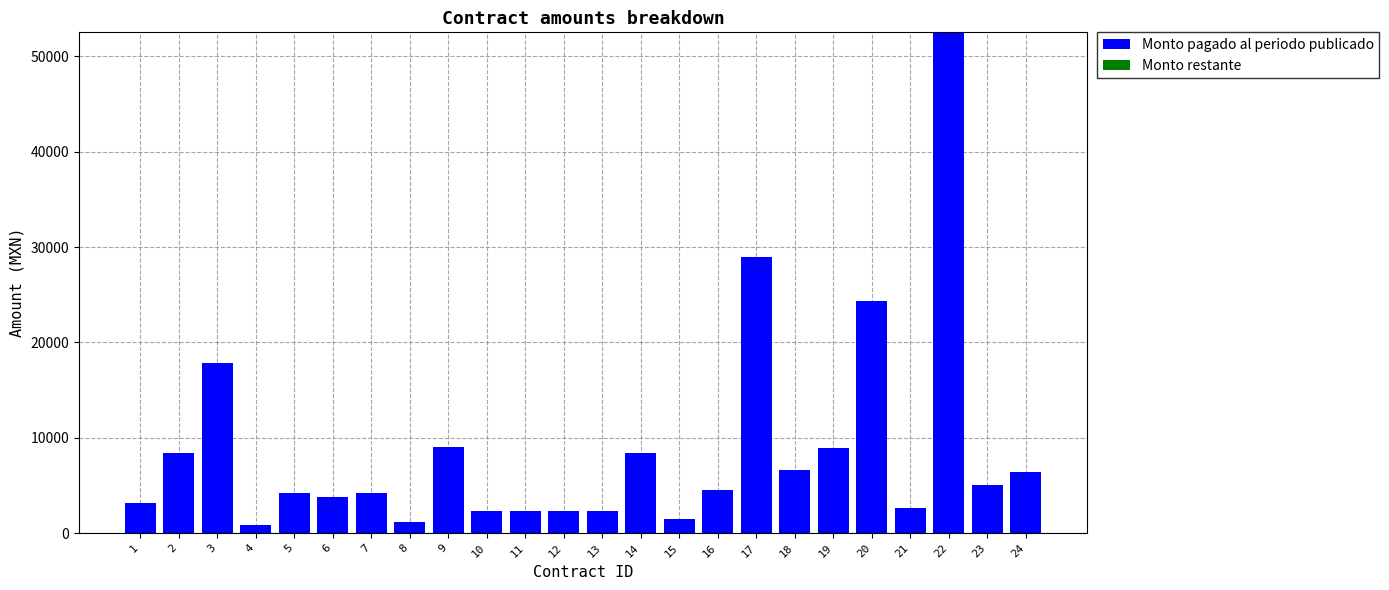

What is the value of the 12th bar from the left?

2368.7